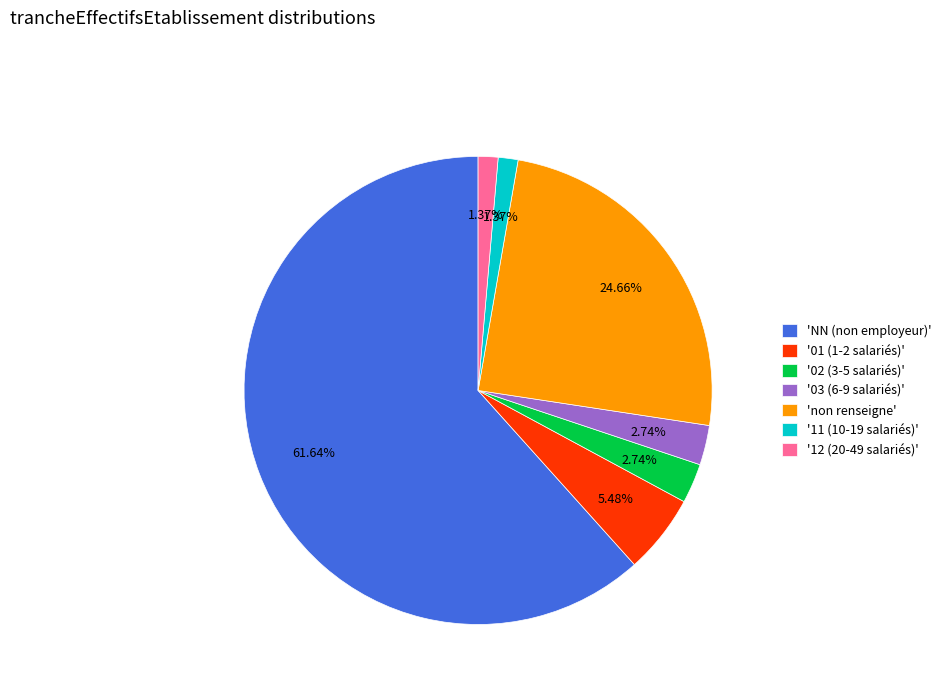

What is the largest slice in the pie chart?

'NN (non employeur)'